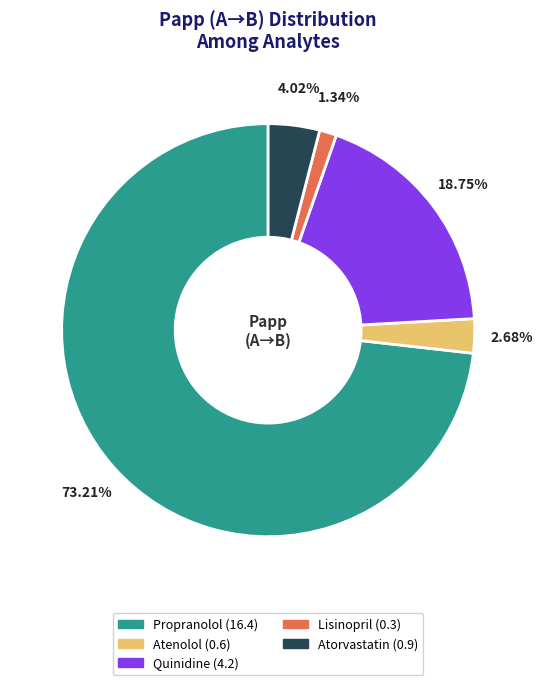

True or false: Atorvastatin accounts for 4% of the total.

True